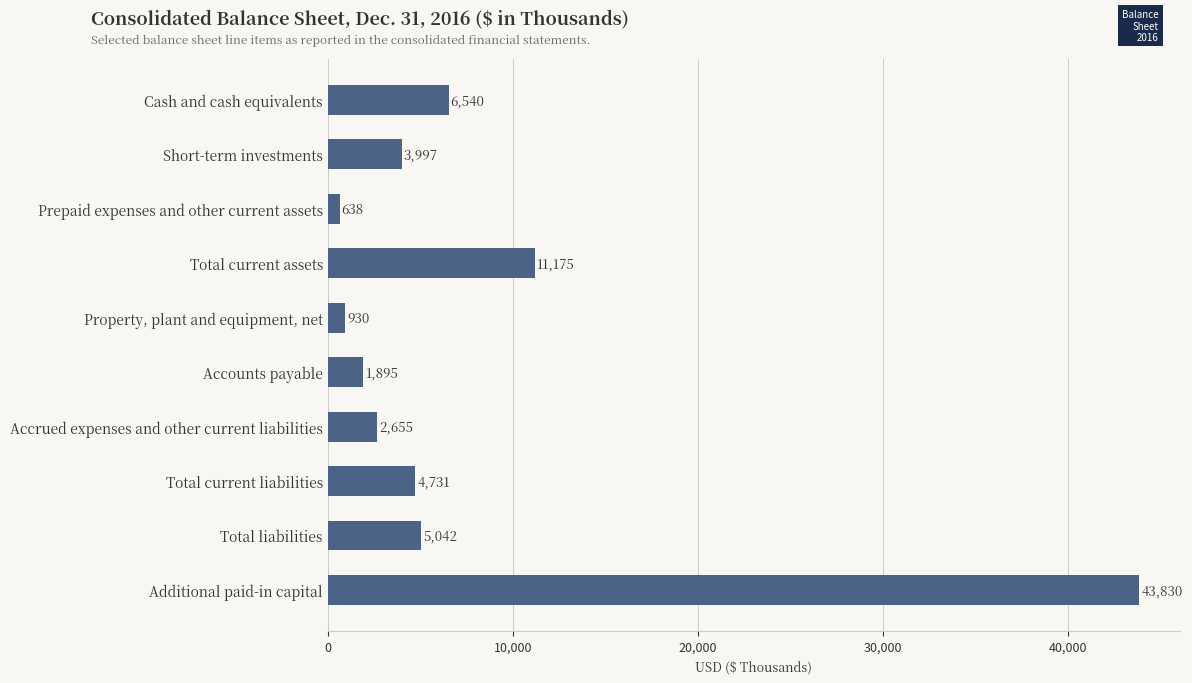

What is the difference between the maximum and minimum values?

43192